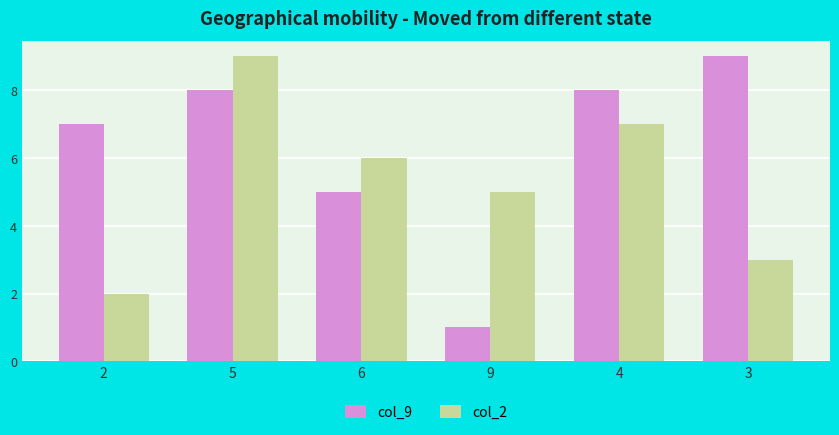

How many groups of bars are there?

6